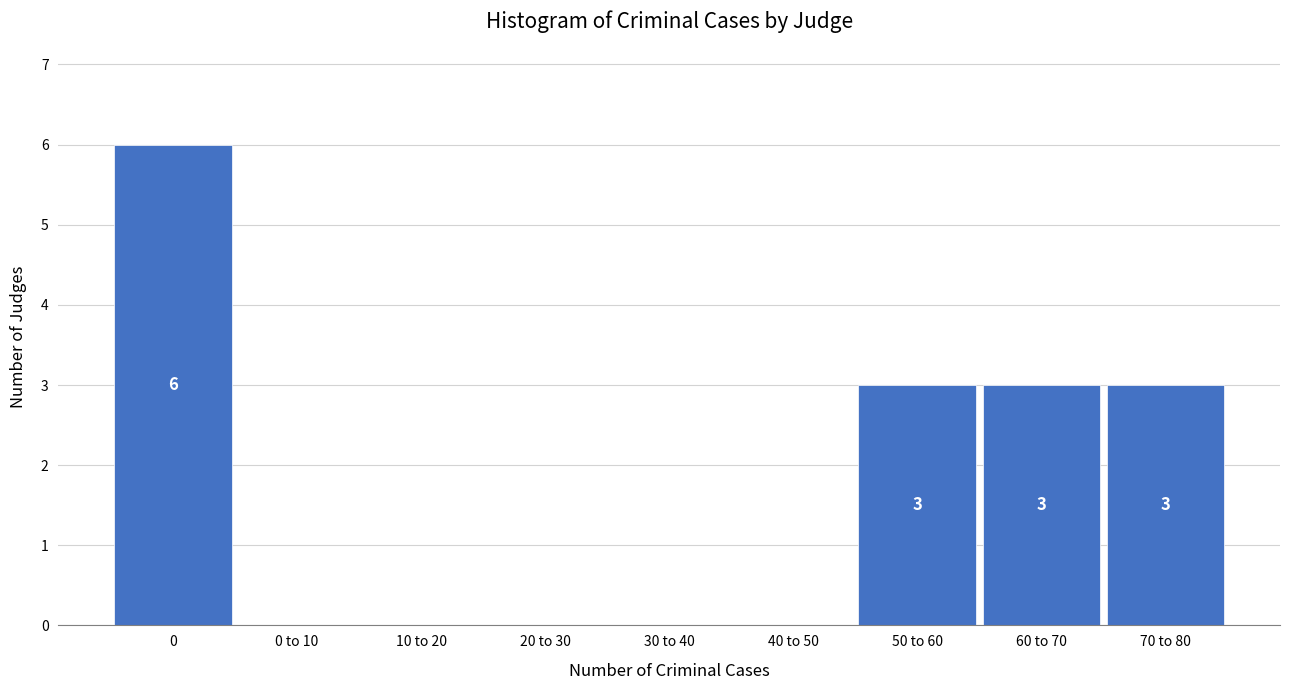

Reading right to left, extract all data points from this chart.

70 to 80=3	60 to 70=3	50 to 60=3	40 to 50=0	30 to 40=0	20 to 30=0	10 to 20=0	0 to 10=0	0=6